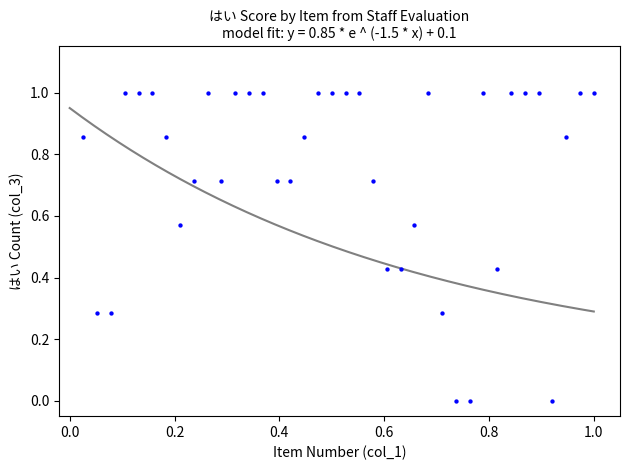

What is the range of Y values (max minus min)?

1.0